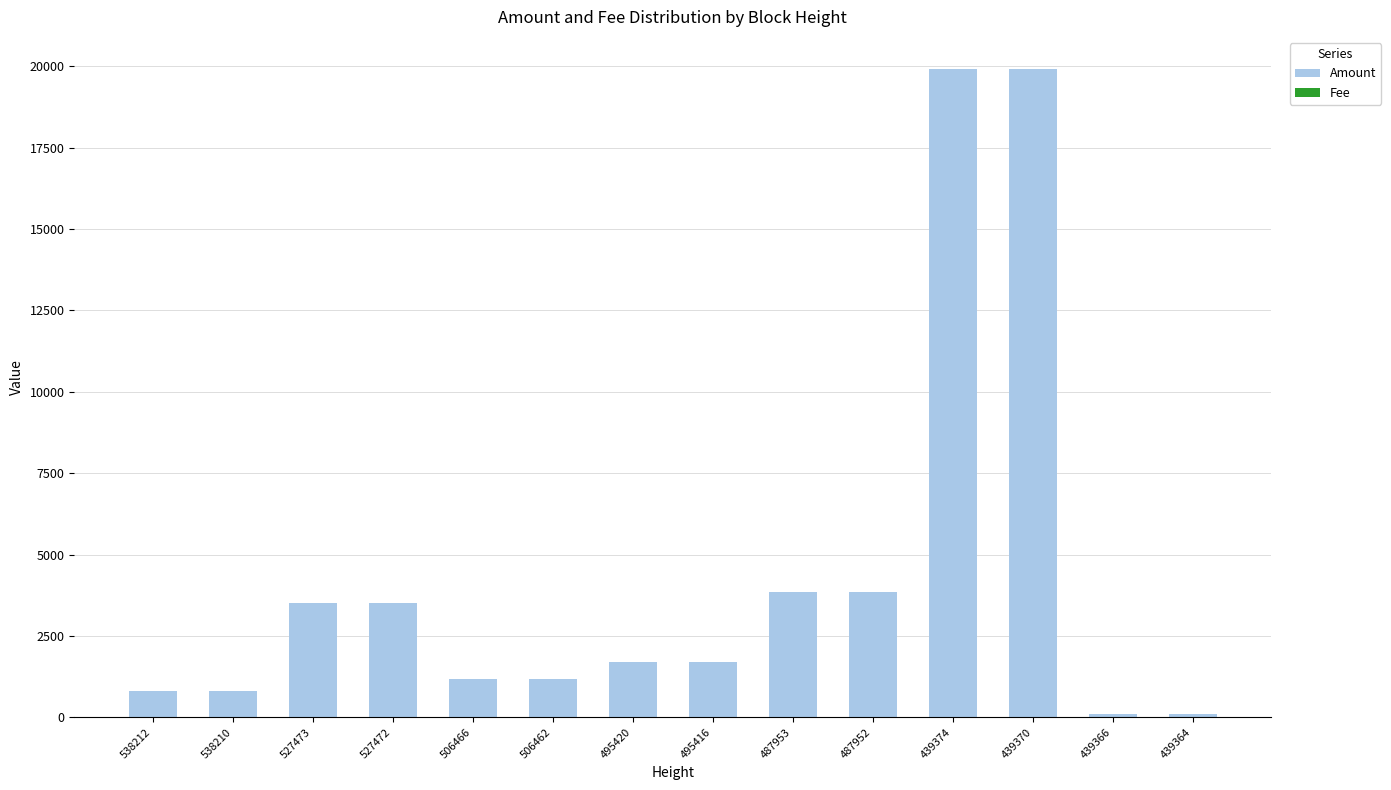

The value of Amount at 439370 is 19900.0. True or false?

True